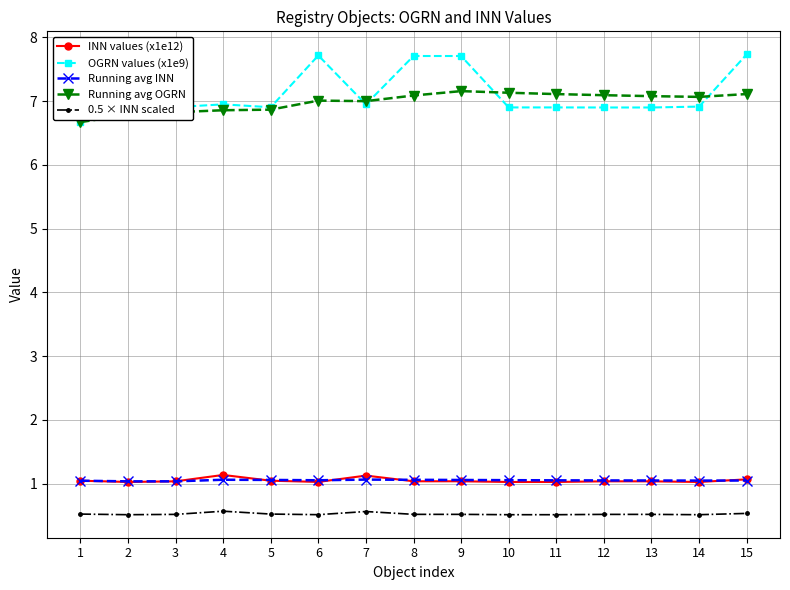

Is it true that OGRN values (x1e9) equals 4.3 at 6?

False